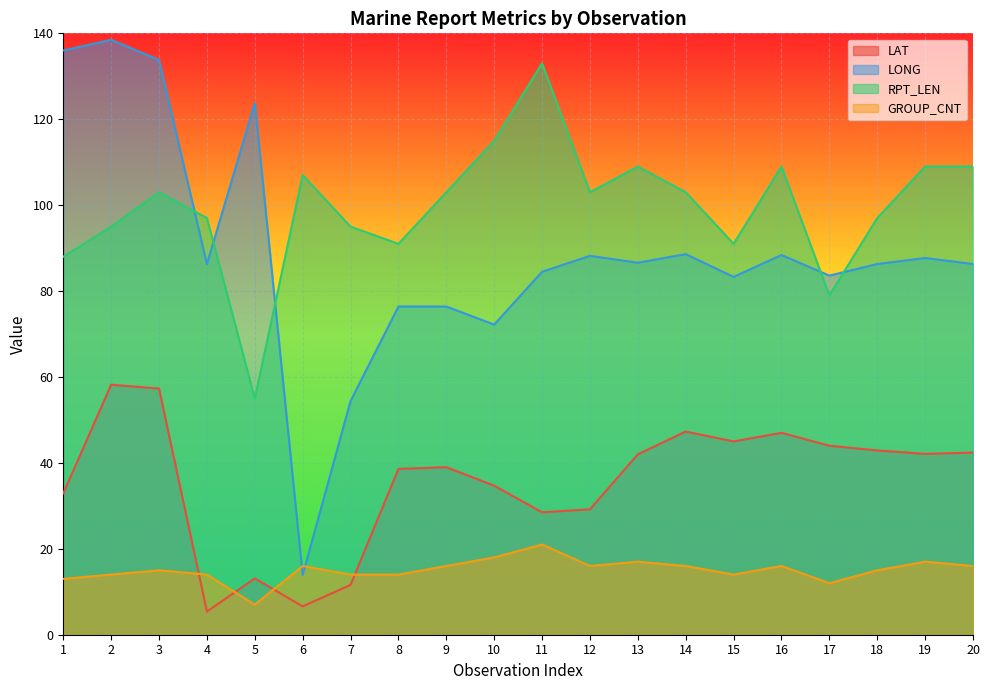

What is the value of the GROUP_CNT point at the 2nd from the left?

14.0